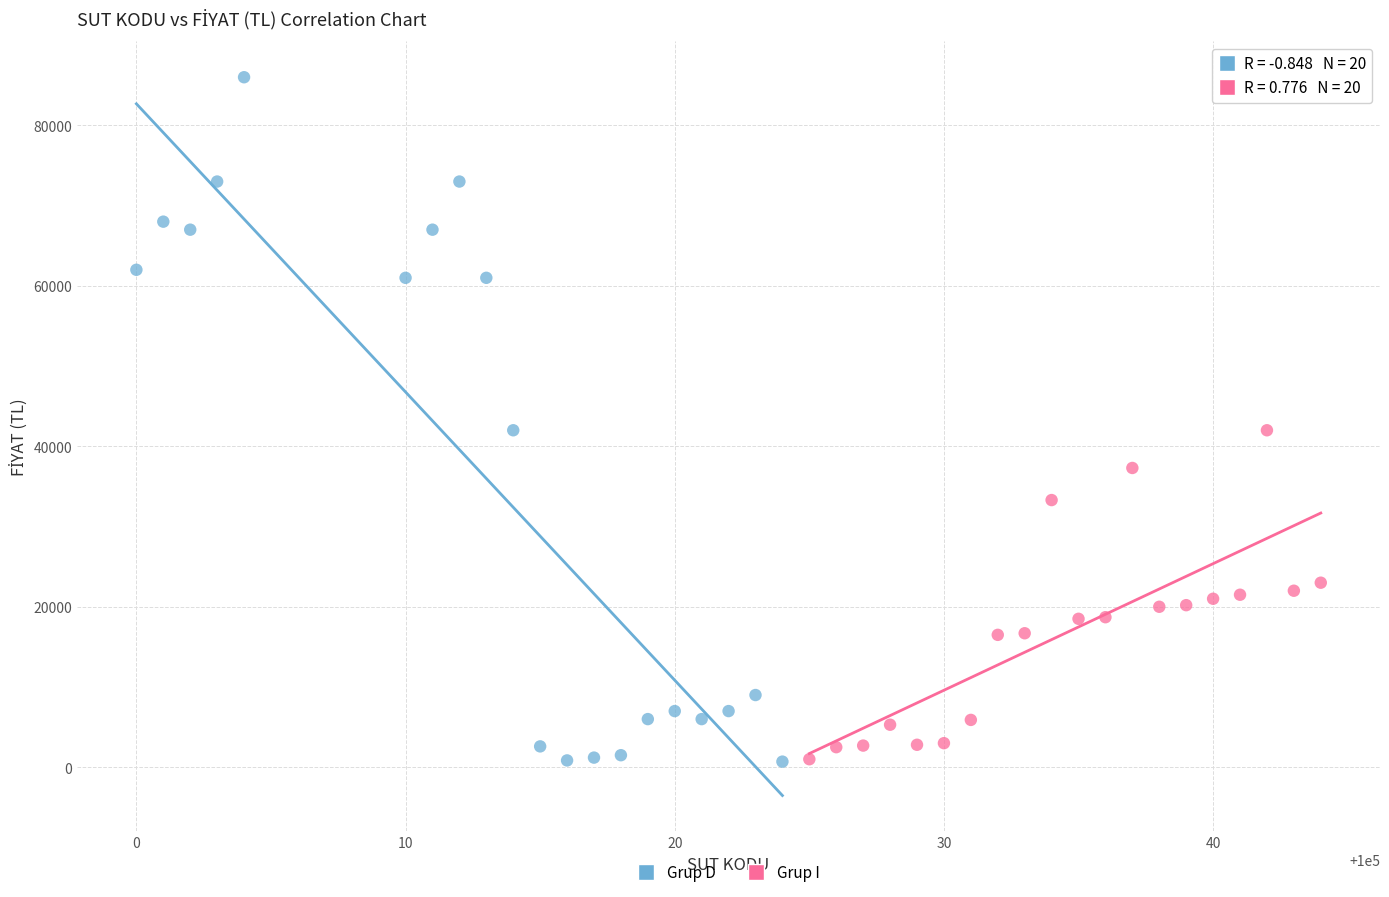

Which series reaches the maximum Y coordinate?

Grup D